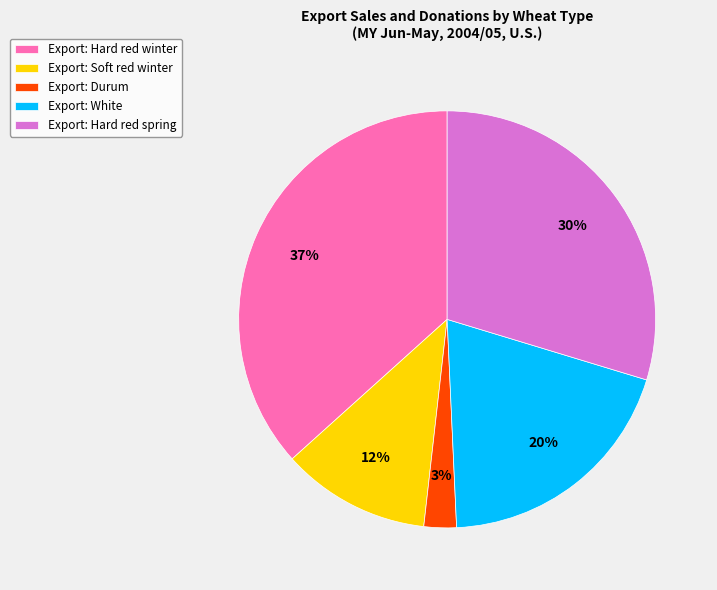

To the nearest percent, what portion does Export: Durum represent?

3%